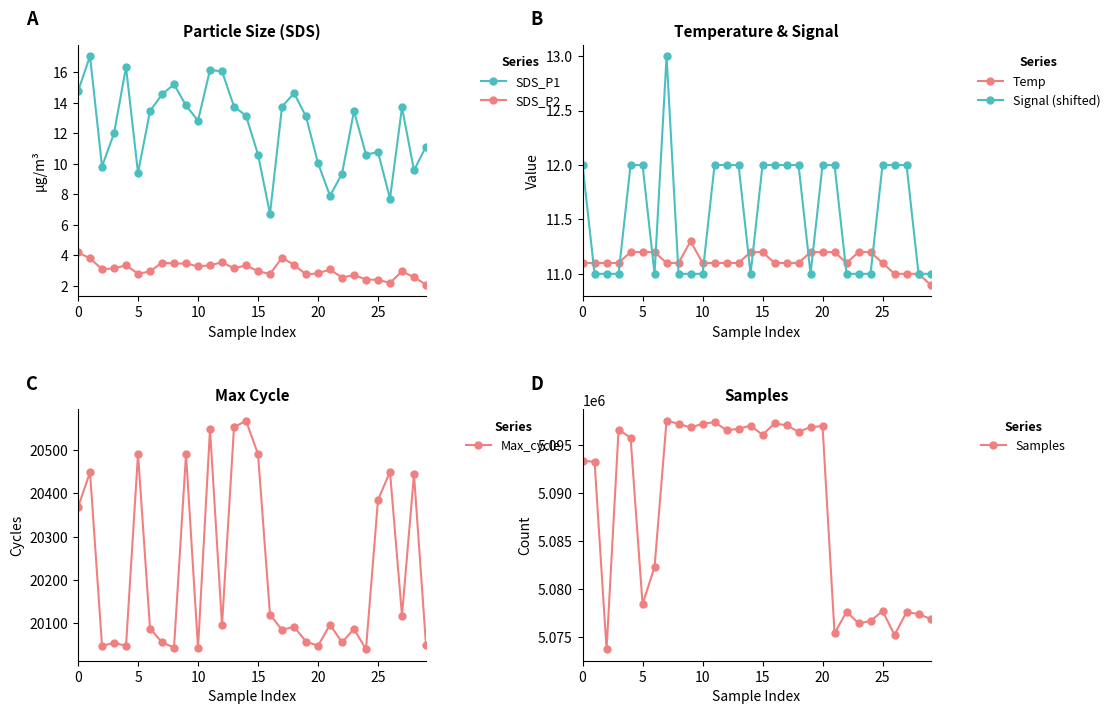

What is the lowest value of the Max_cycle series?

20040